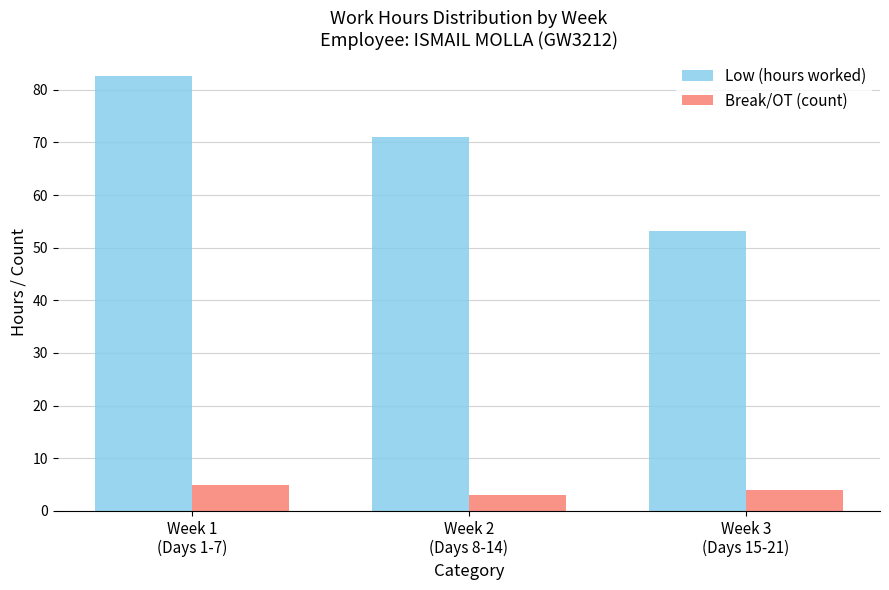

What position from the right is Week 3
(Days 15-21)?

1